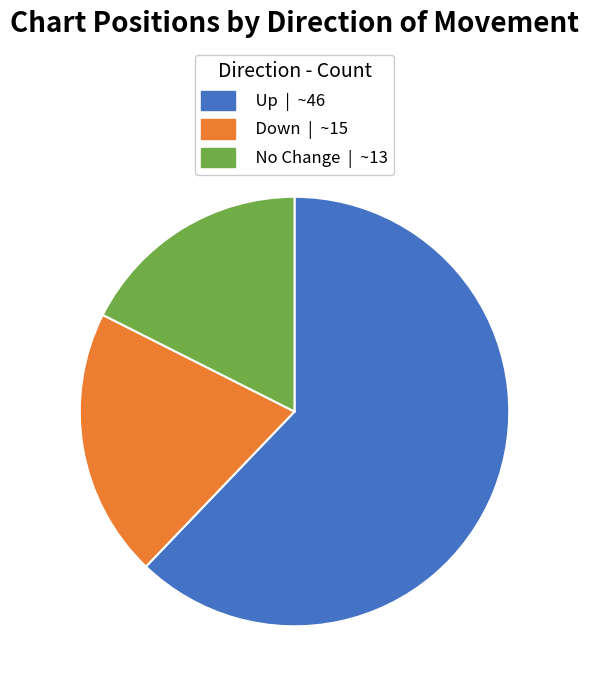

Rank the categories by value from lowest to highest.

No Change | ~13, Down | ~15, Up | ~46